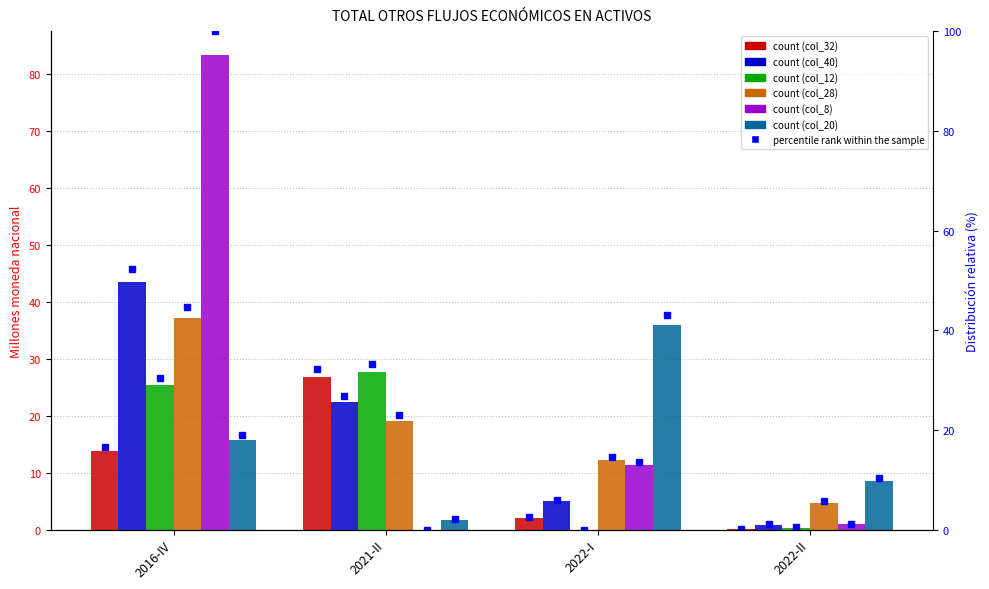

Which label corresponds to the smallest value in the chart?

2022-I